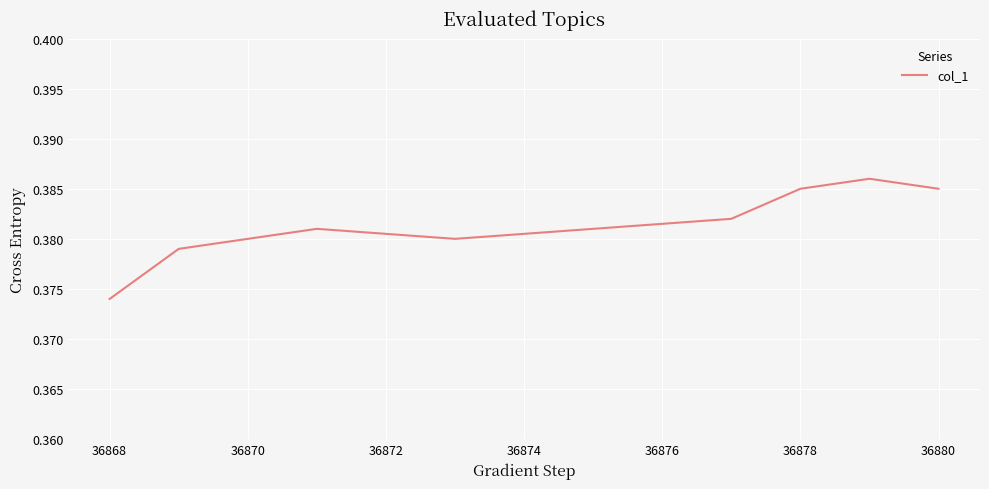

Is this an area chart (filled region under the line)?

No